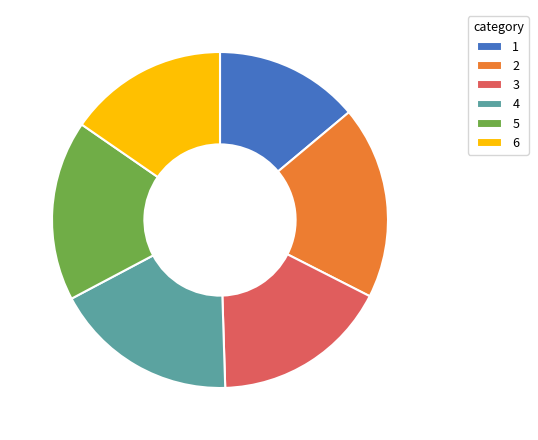

Do 5 and 2 together represent more than half of the pie?

No